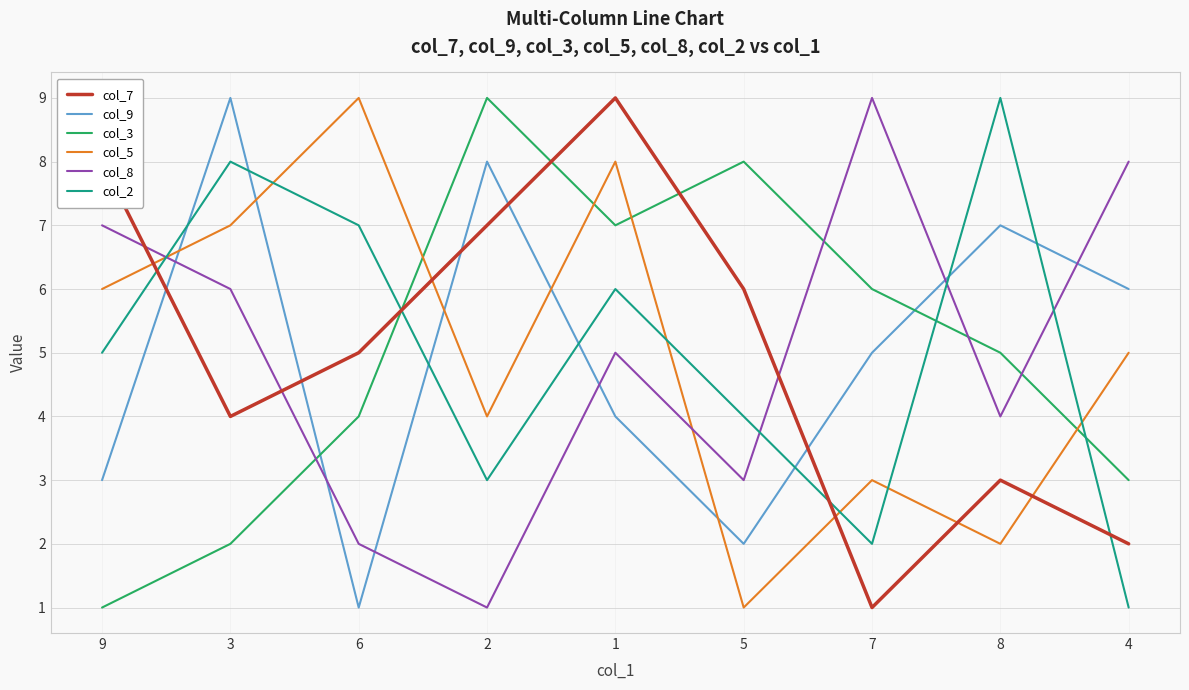

Between which two adjacent categories do col_9 and col_5 first intersect?

9 and 3